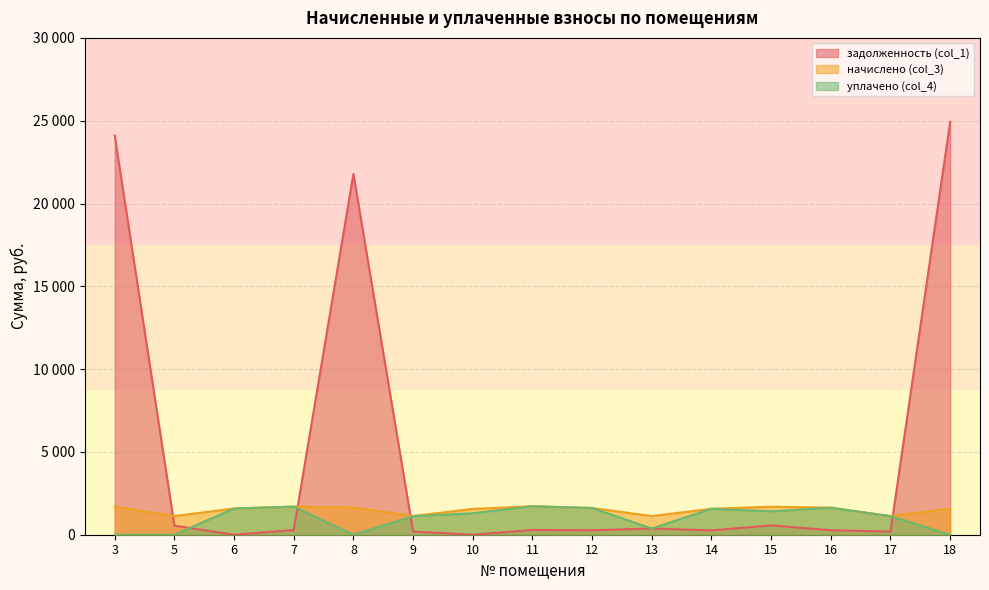

What is the sum of the задолженность (col_1) values at 6 and 5?

547.2